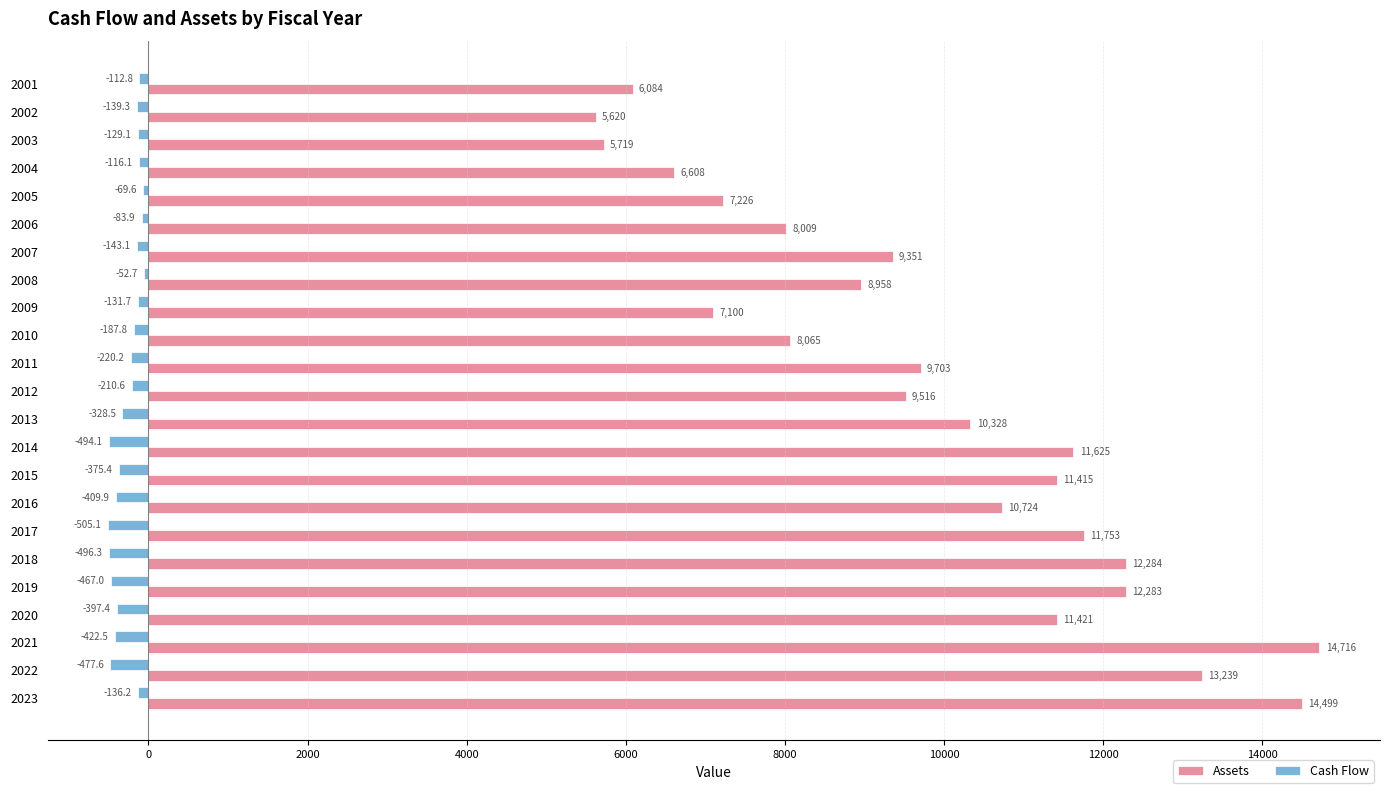

The Cash Flow series shows -116.1 at 2004. True or false?

True